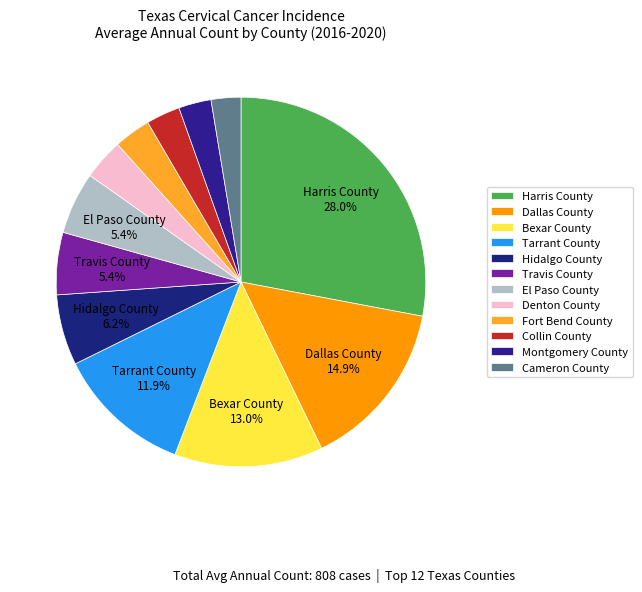

Does any single category account for the majority?

No